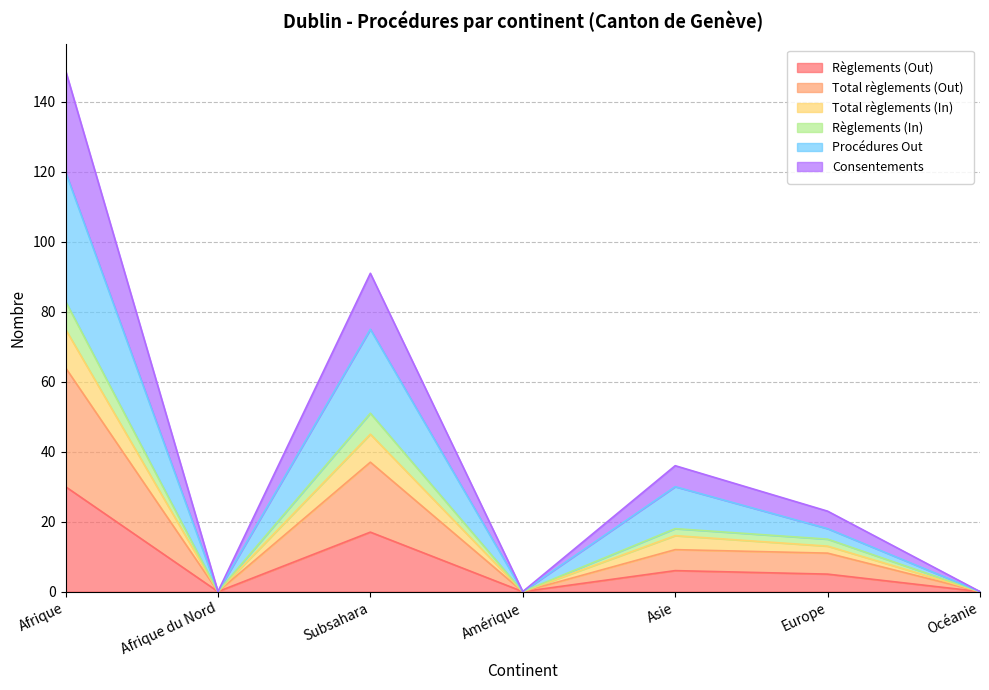

Does the chart display data point markers on the line(s)?

No